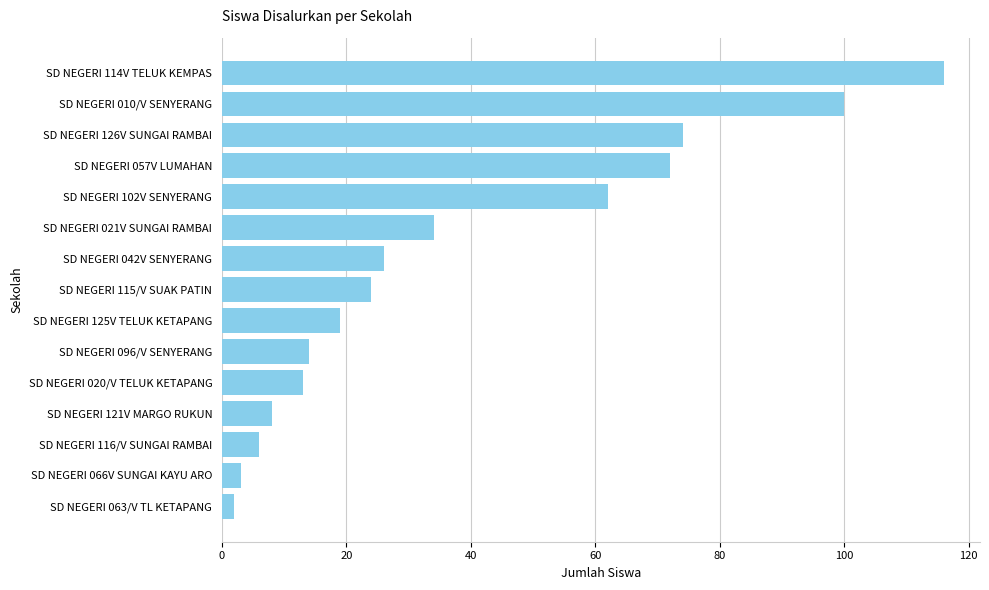

List the labels in order of value, smallest first.

SD NEGERI 063/V TL KETAPANG, SD NEGERI 066V SUNGAI KAYU ARO, SD NEGERI 116/V SUNGAI RAMBAI, SD NEGERI 121V MARGO RUKUN, SD NEGERI 020/V TELUK KETAPANG, SD NEGERI 096/V SENYERANG, SD NEGERI 125V TELUK KETAPANG, SD NEGERI 115/V SUAK PATIN, SD NEGERI 042V SENYERANG, SD NEGERI 021V SUNGAI RAMBAI, SD NEGERI 102V SENYERANG, SD NEGERI 057V LUMAHAN, SD NEGERI 126V SUNGAI RAMBAI, SD NEGERI 010/V SENYERANG, SD NEGERI 114V TELUK KEMPAS